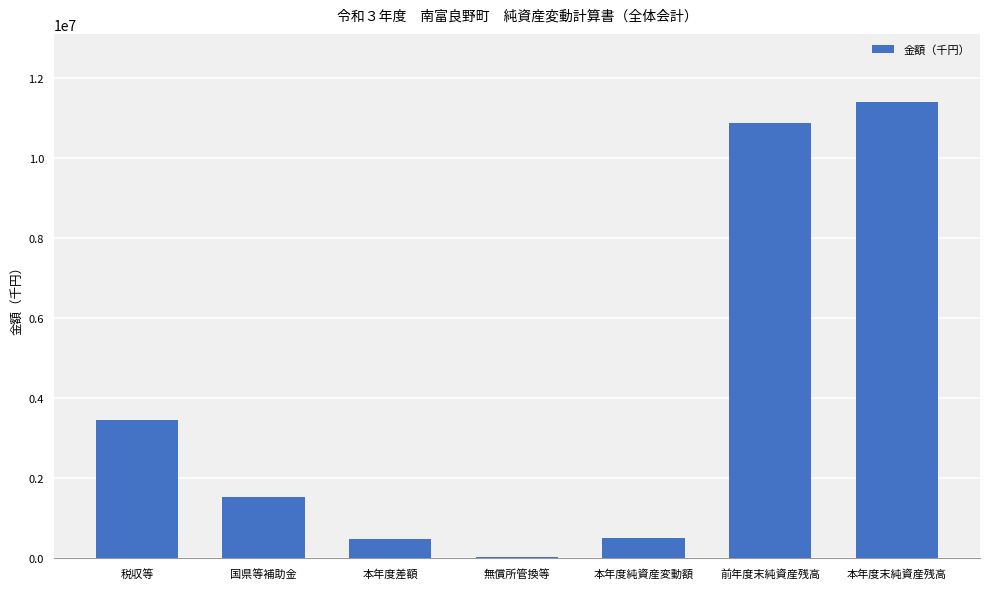

Is it true that the value at 本年度末純資産残高 is 11385574?

True